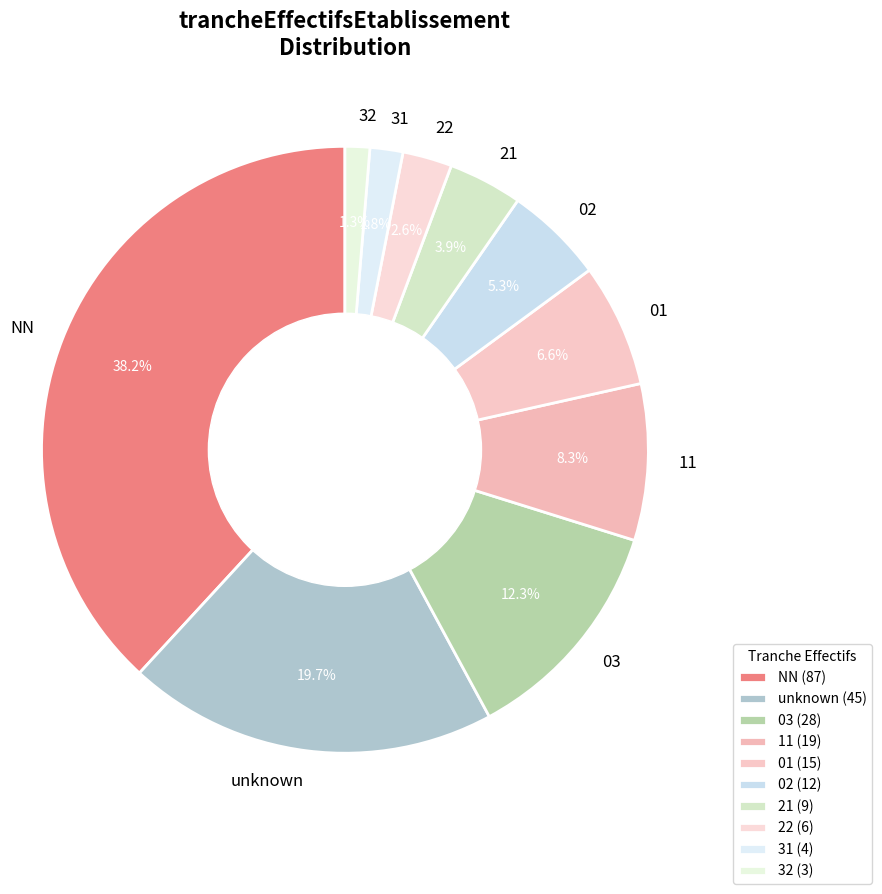

Which has a higher value, 21 or NN?

NN